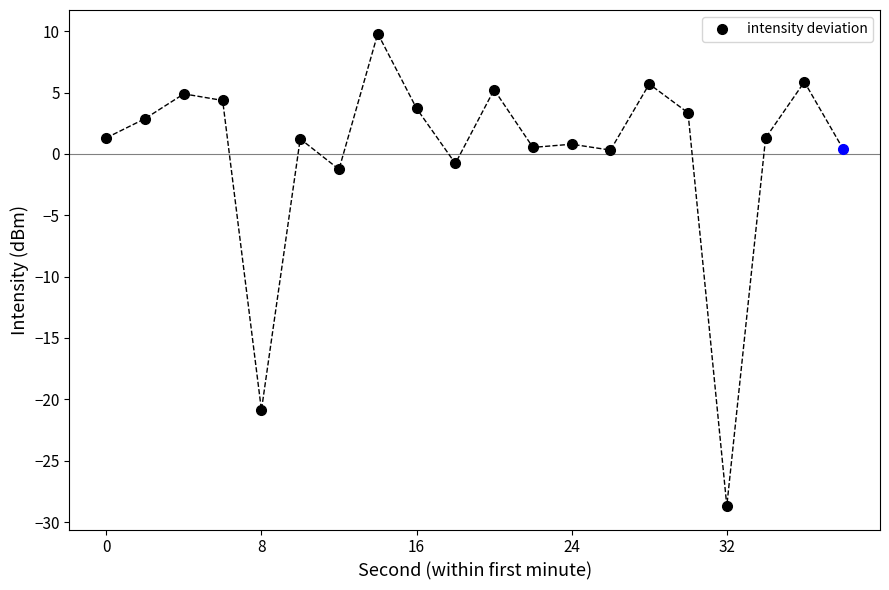

Does the chart have visible grid lines?

No